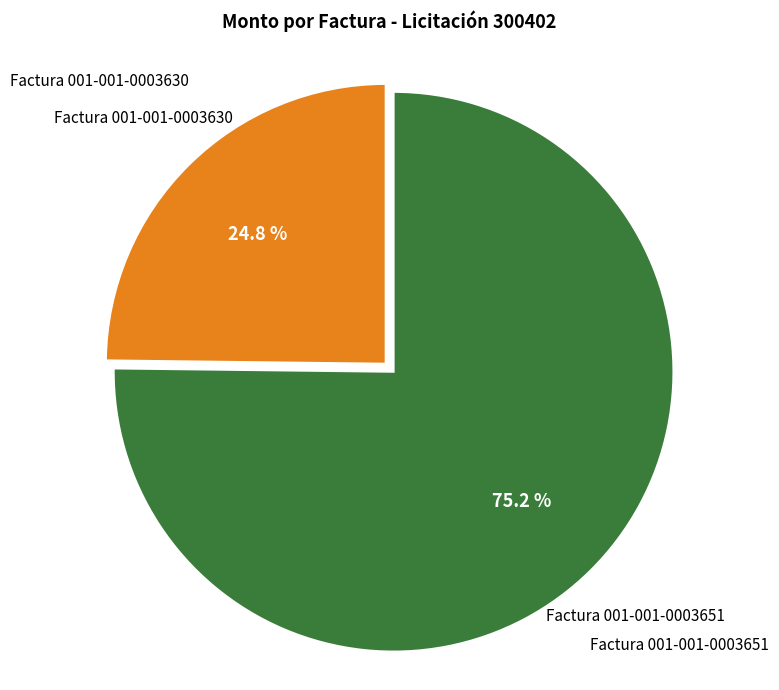

Approximately how many times larger is the value at Factura 001-001-0003651 compared to Factura 001-001-0003630?

3.0